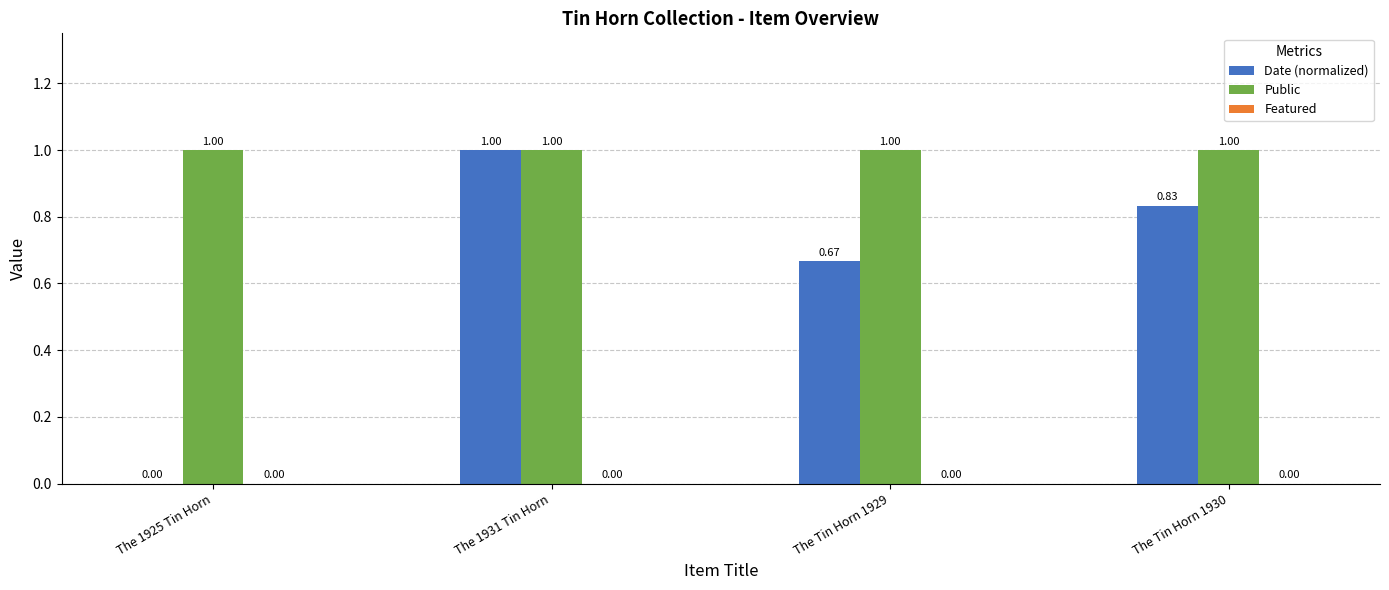

What is the sum of the Public values at The 1931 Tin Horn and The 1925 Tin Horn?

2.0